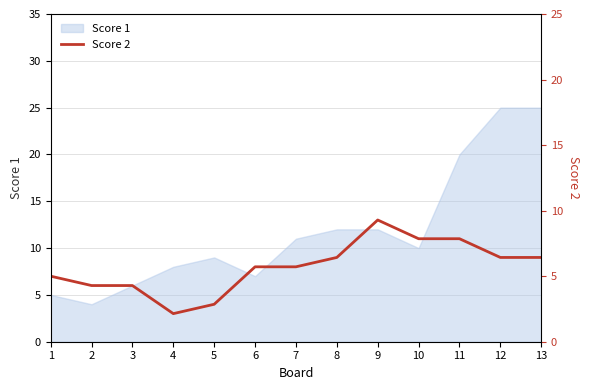

Reading left to right, extract all data points from this chart.

7	6	6	3	4	8	8	9	13	11	11	9	9